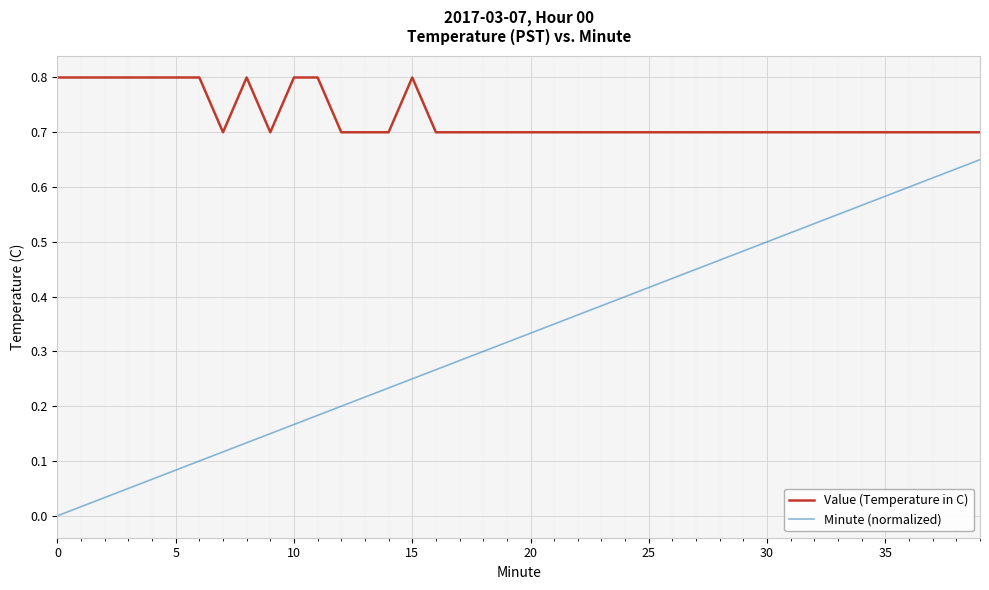

True or false: Value (Temperature in C) and Minute (normalized) cross at least once.

False